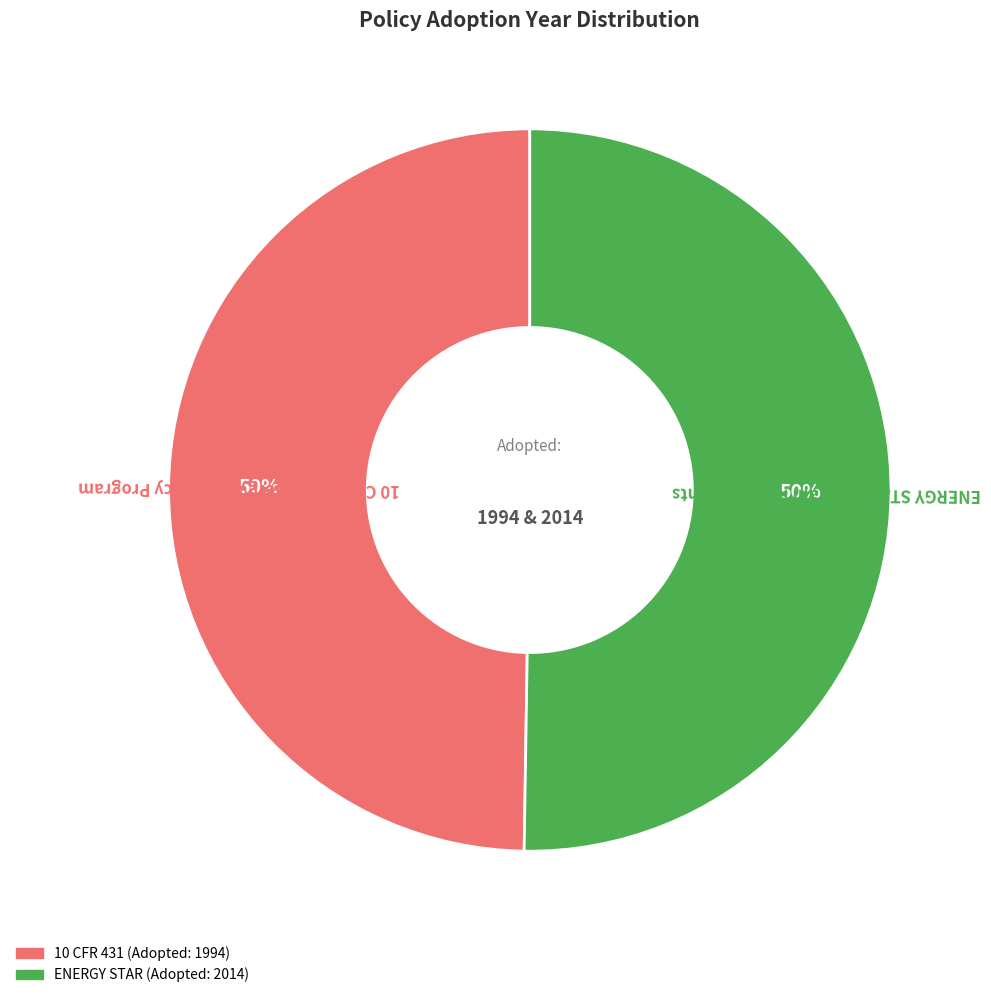

The 10 CFR 431—Energy Efficiency Program slice represents 56% of the pie. True or false?

False